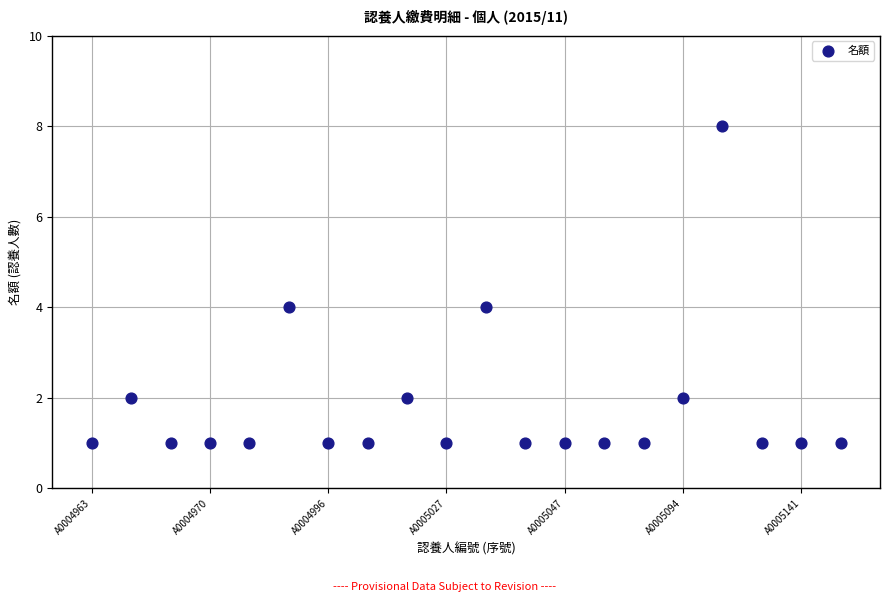

What is the range of X values (max minus min)?

19